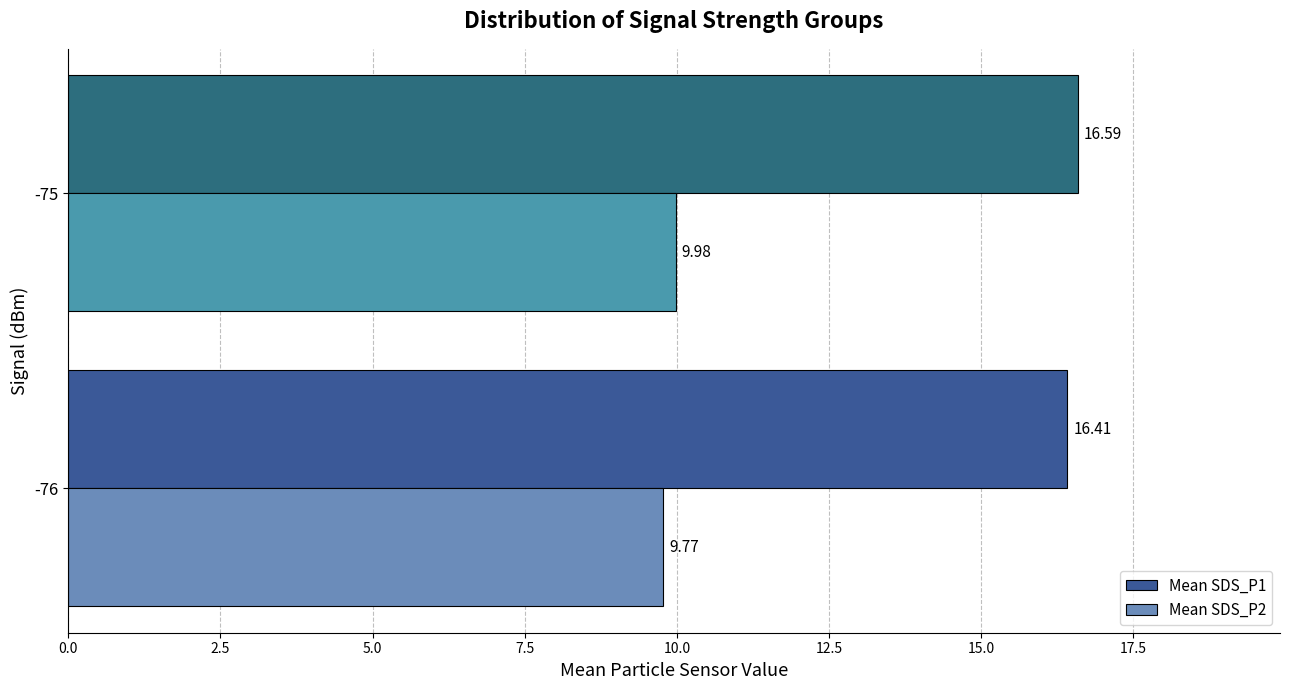

List the labels in order of Mean SDS_P2 value, smallest first.

-76, -75